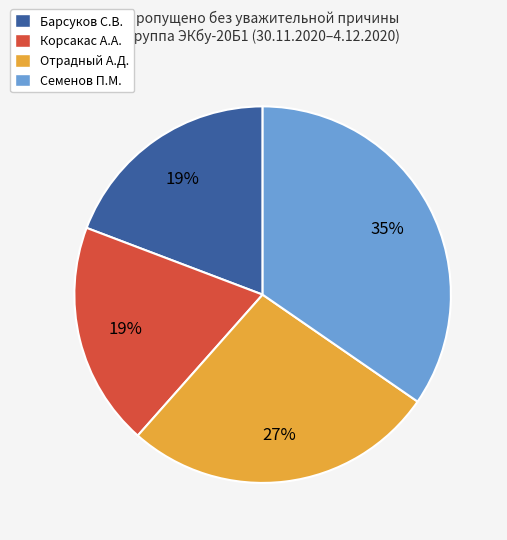

Between Барсуков С.В. and Семенов П.М., which is larger?

Семенов П.М.